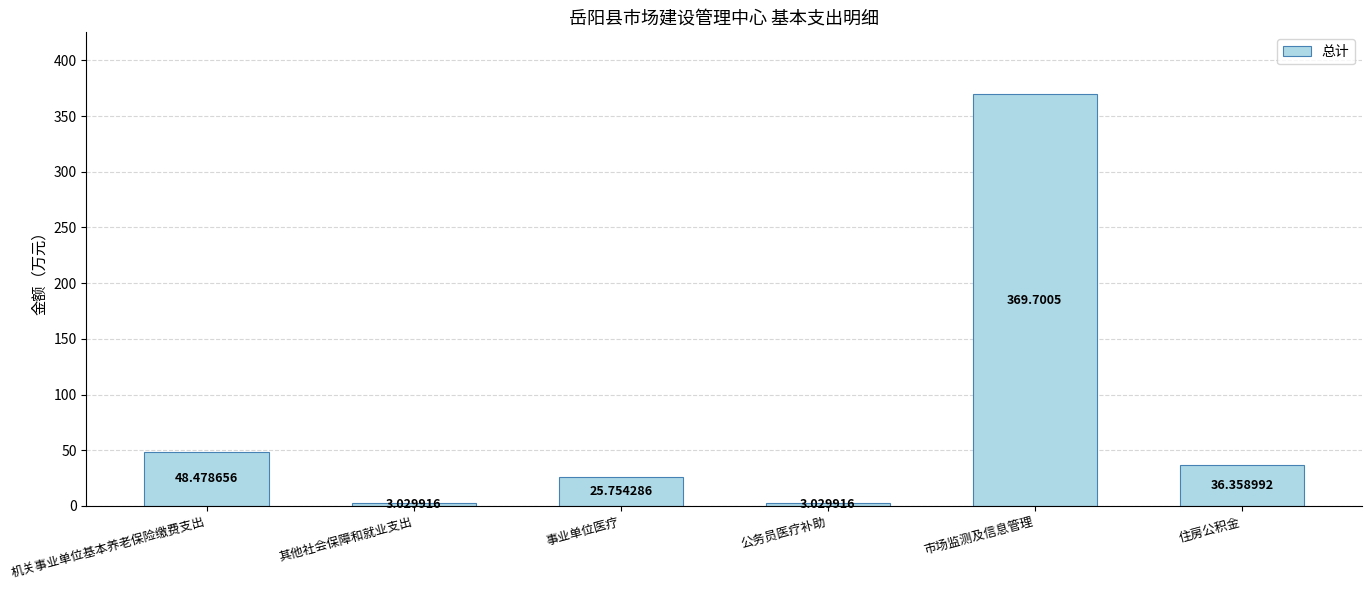

What is the greatest value displayed?

369.7